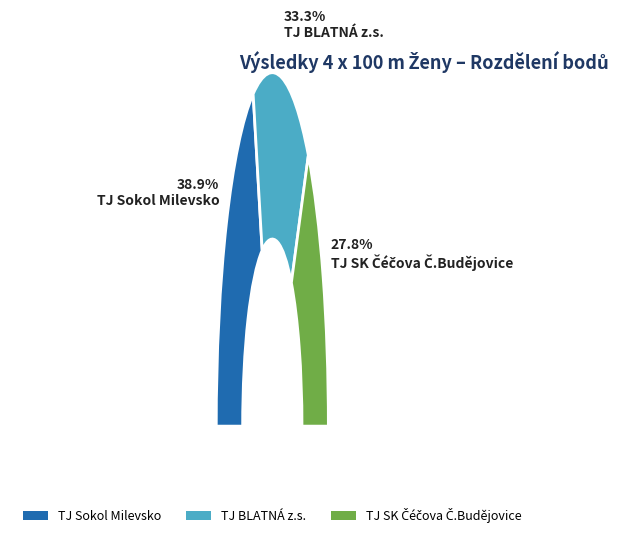

To the nearest percent, what is the average slice percentage?

33%